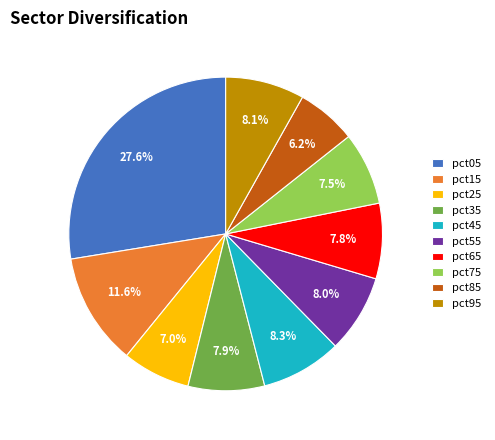

Combined, what portion of the pie is pct85 and pct15?

17.8%